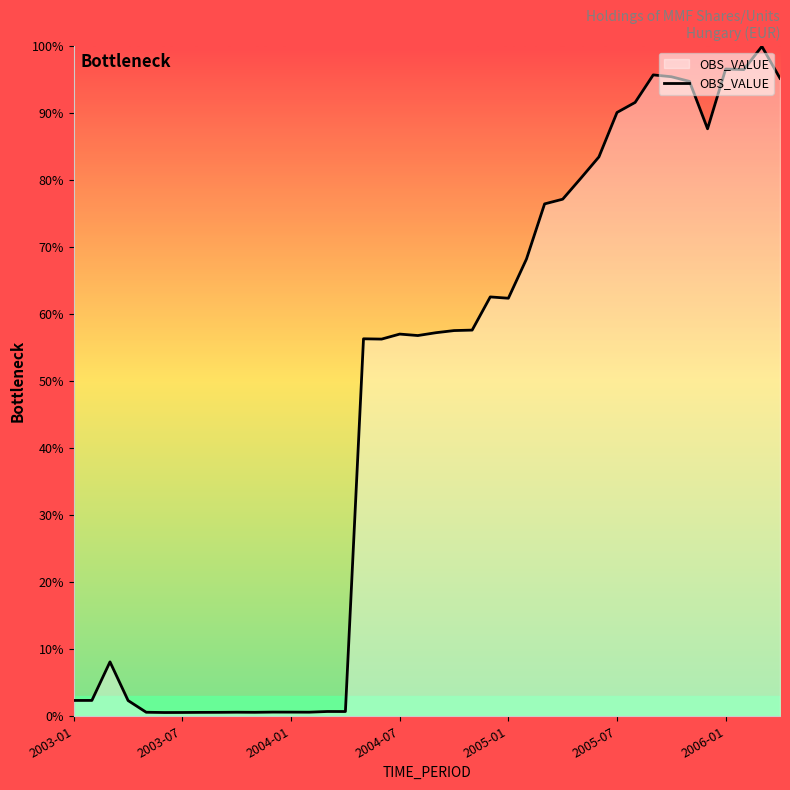

What is the greatest value displayed?

100.0